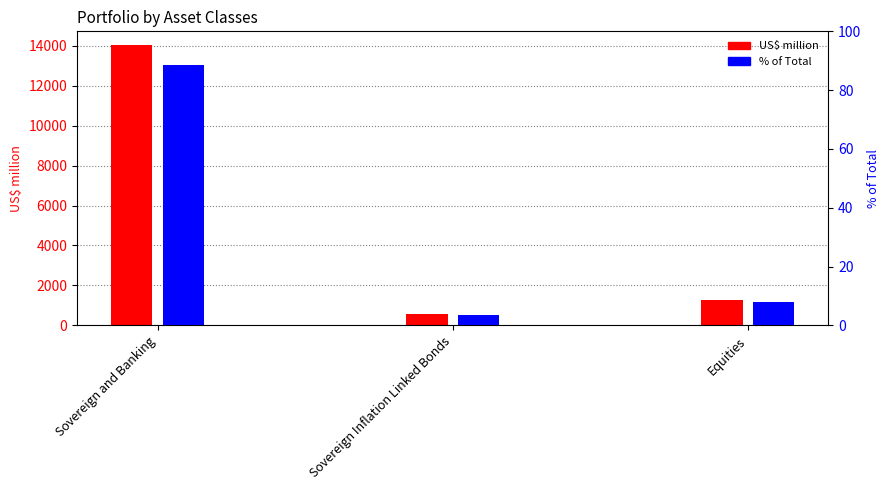

How many distinct data groups are displayed?

2